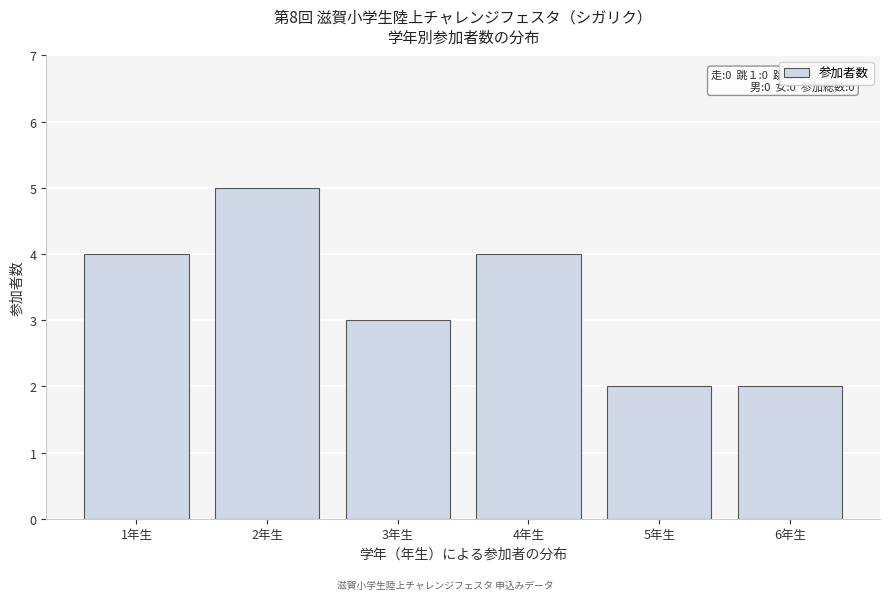

Reading left to right, extract all data points from this chart.

4	5	3	4	2	2